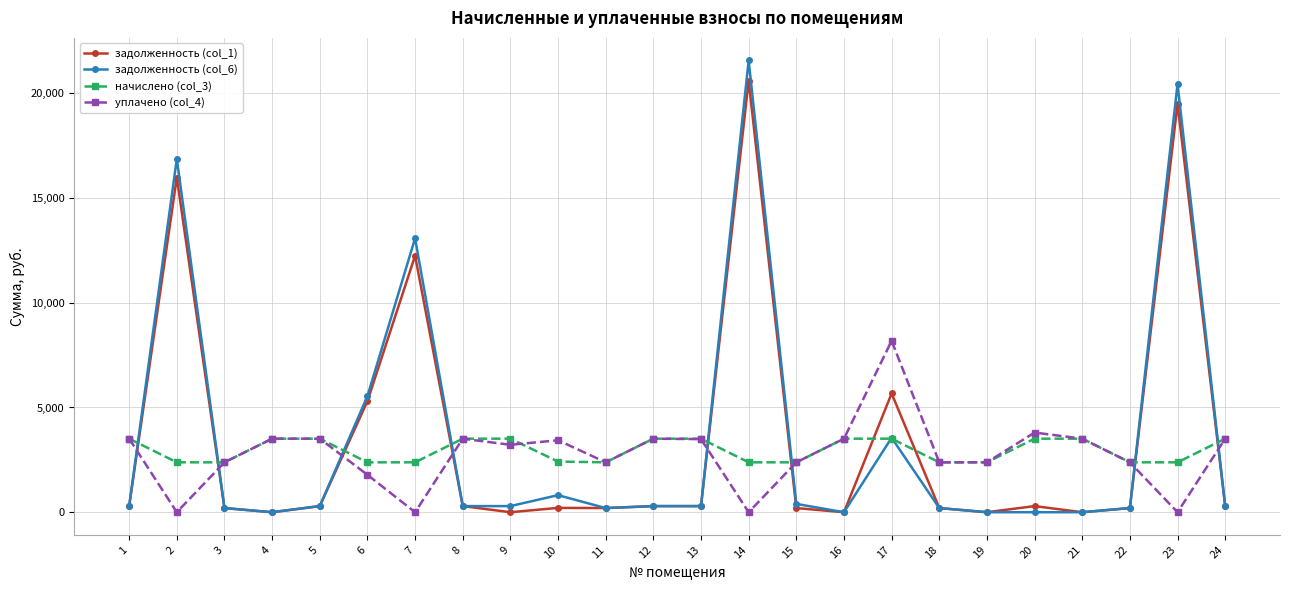

The value of уплачено (col_4) at 20 is 847.0. True or false?

False